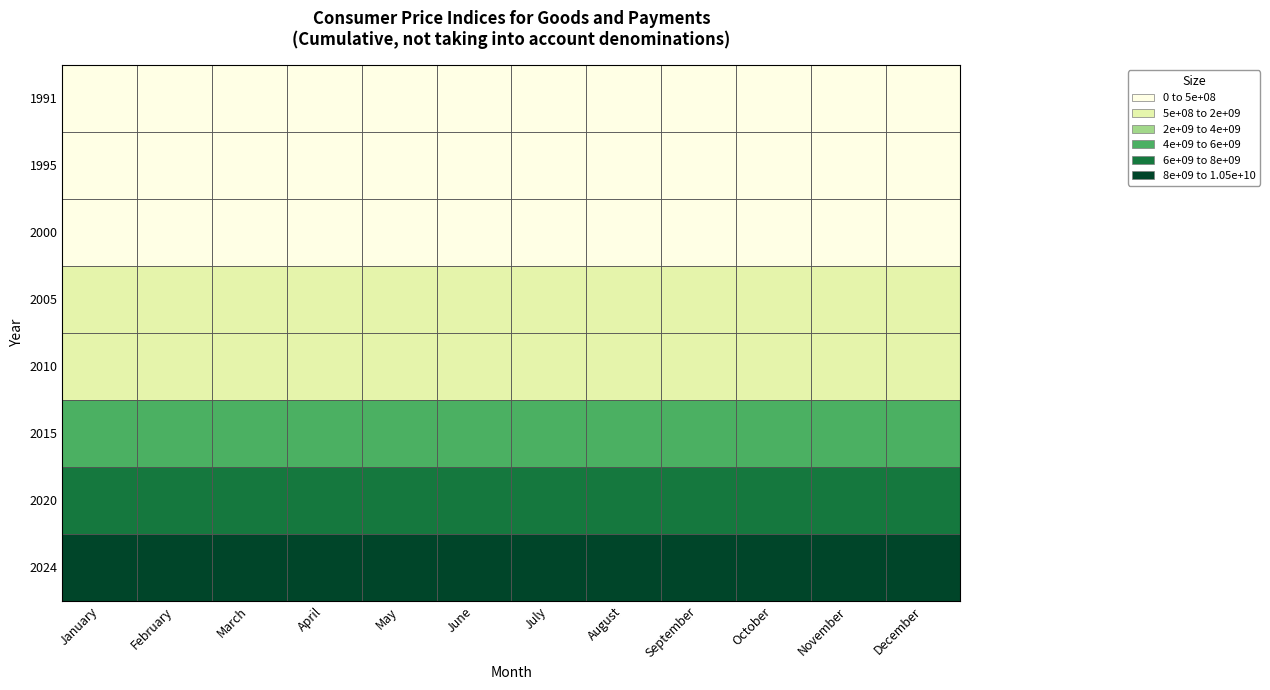

At how many categories does at least one series exceed 4350465816?

12